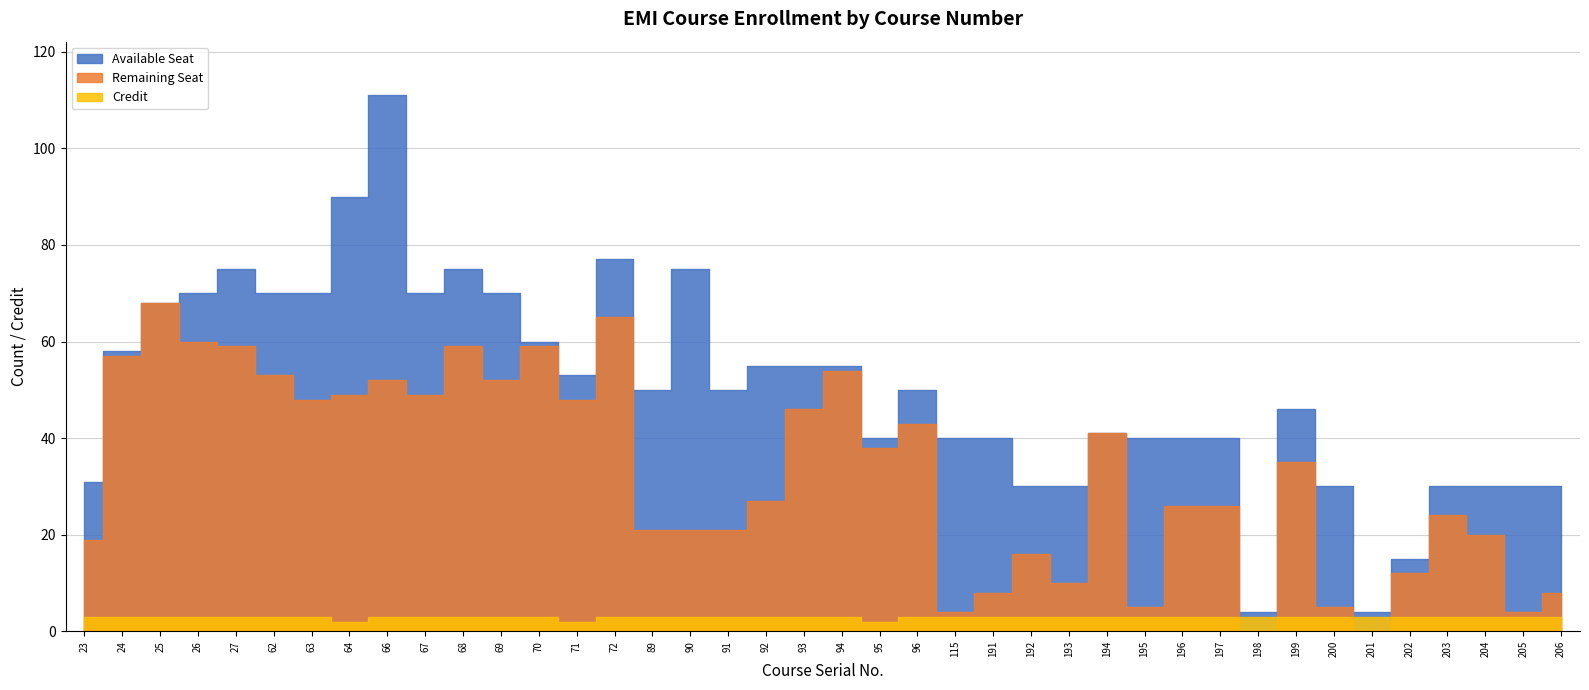

True or false: Available Seat and Remaining Seat cross at least once.

False